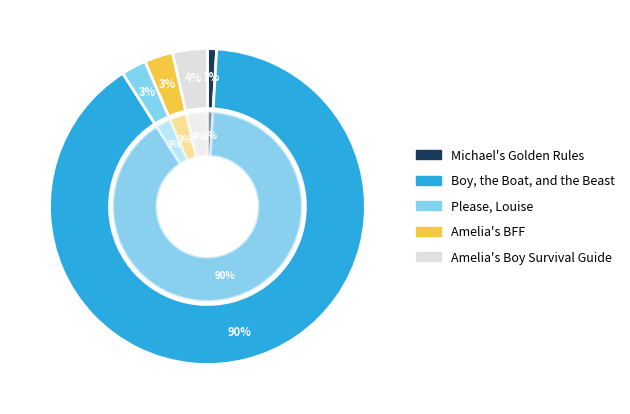

How many segments does this pie chart have?

5